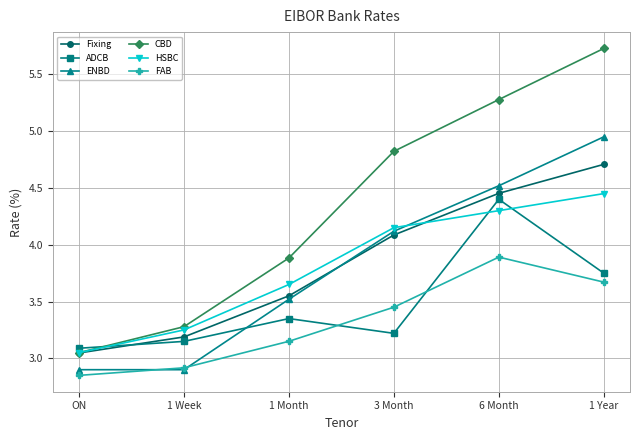

The ENBD series shows 4.5 at 6 Month. True or false?

True